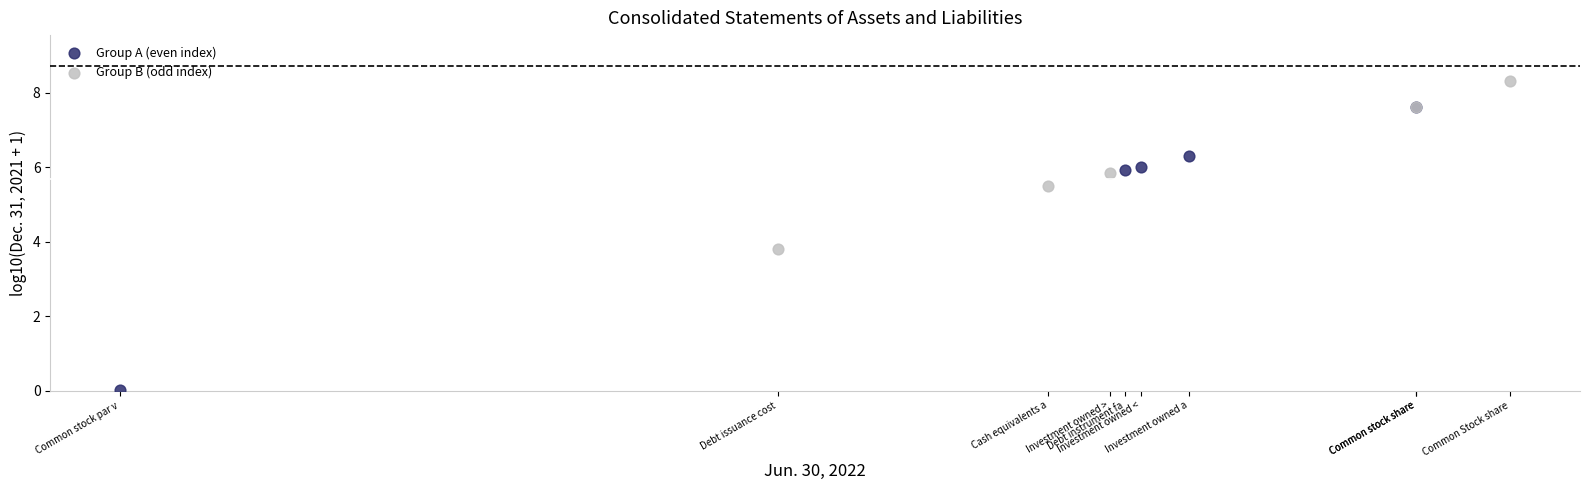

Which series reaches the maximum Y coordinate?

Group B (odd index)